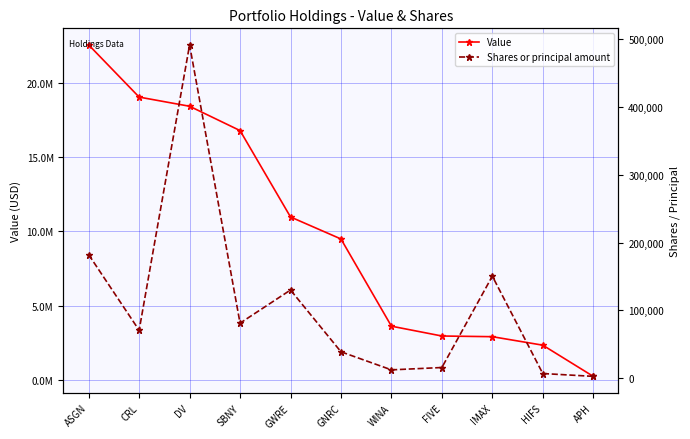

What is the difference between the second highest and second lowest values in the Shares or principal amount series?

175386